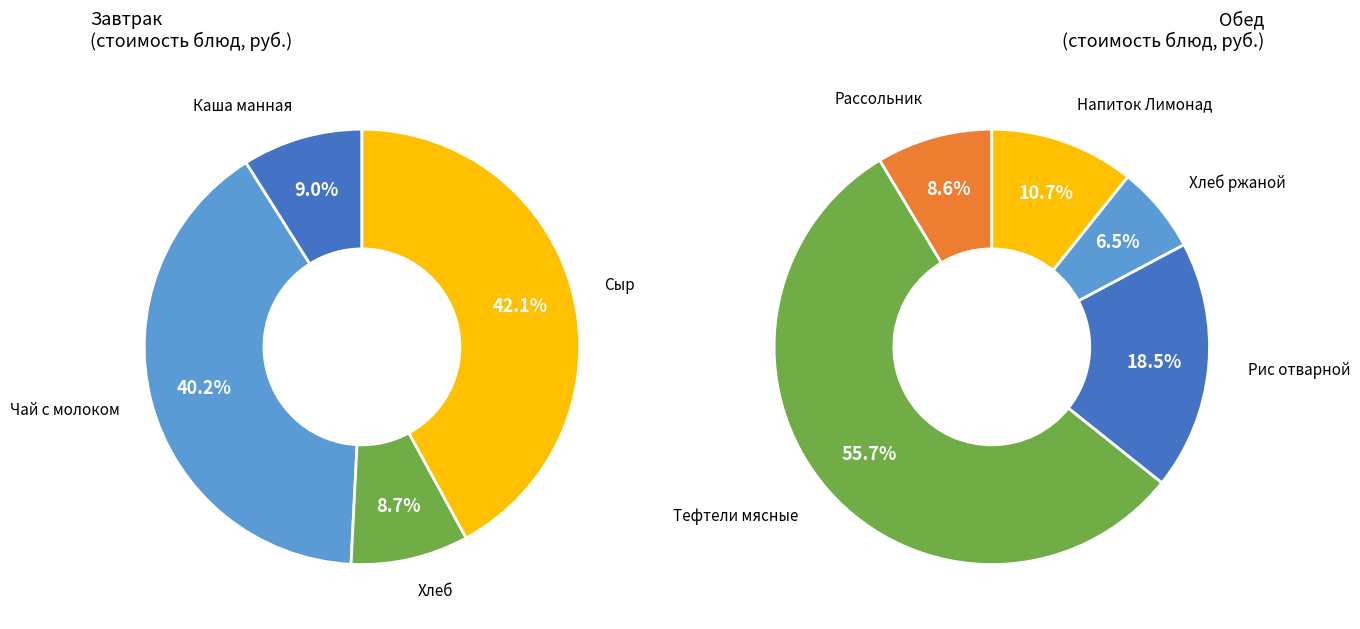

Is Сыр the majority of the pie?

No